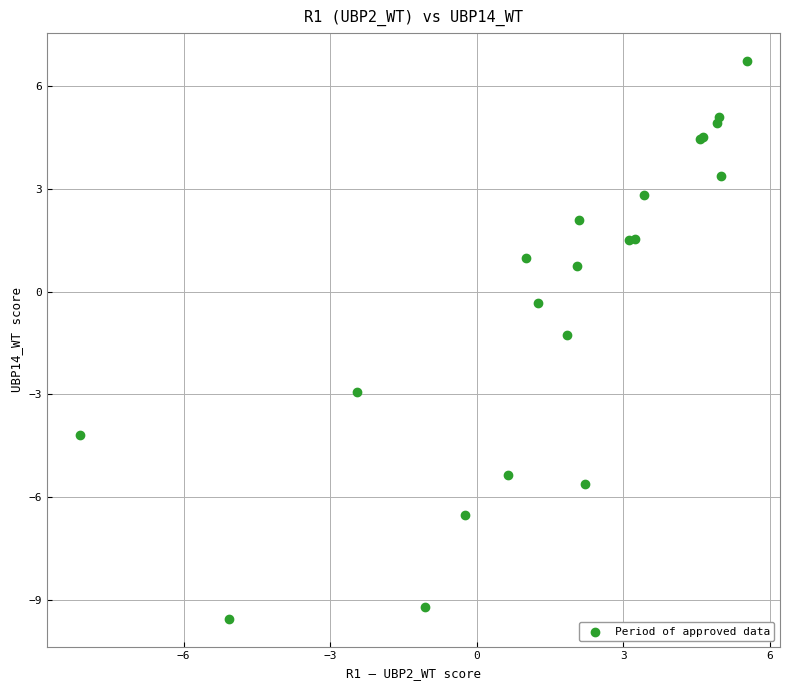

What Y value in the scatter plot is closest to -1?

-1.3